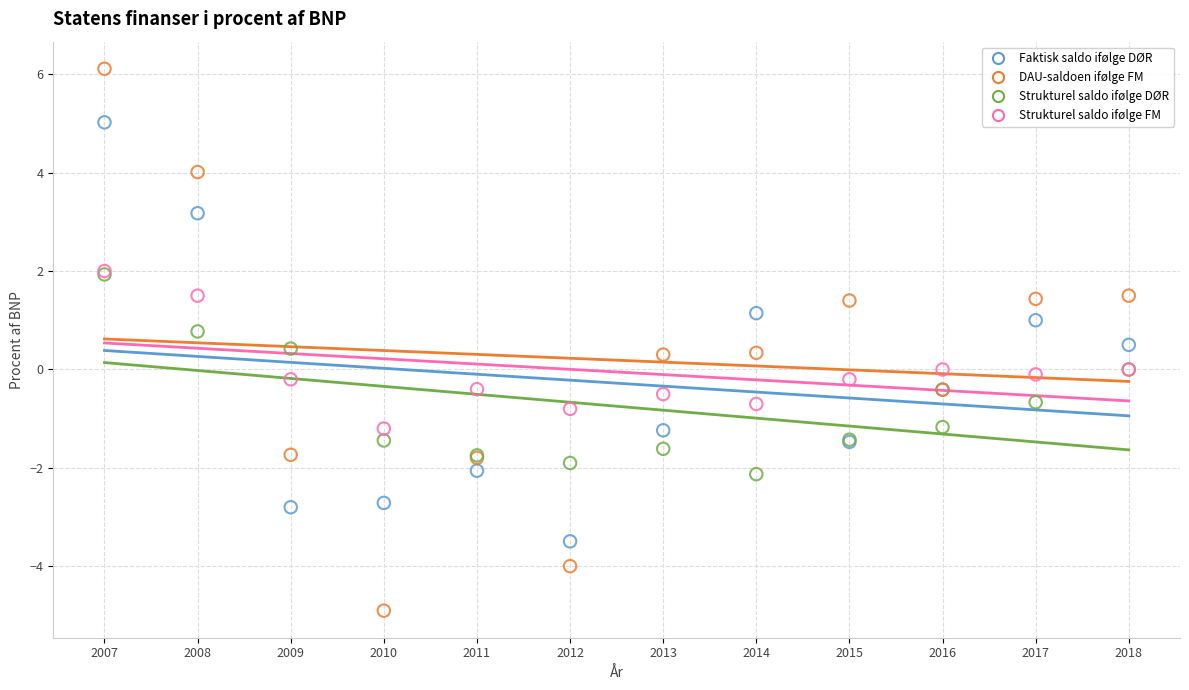

What are all the series names shown in the legend?

Faktisk saldo ifølge DØR, DAU-saldoen ifølge FM, Strukturel saldo ifølge DØR, Strukturel saldo ifølge FM